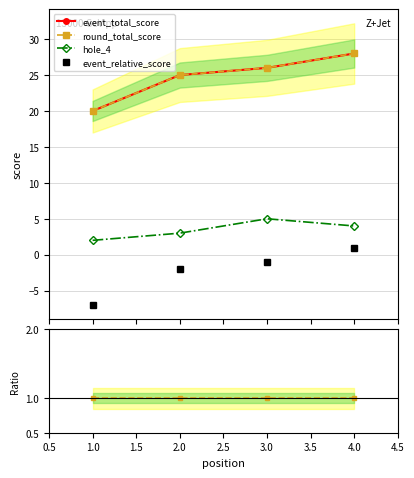

True or false: event_relative_score has a value of 0.3 at 4.0.

False